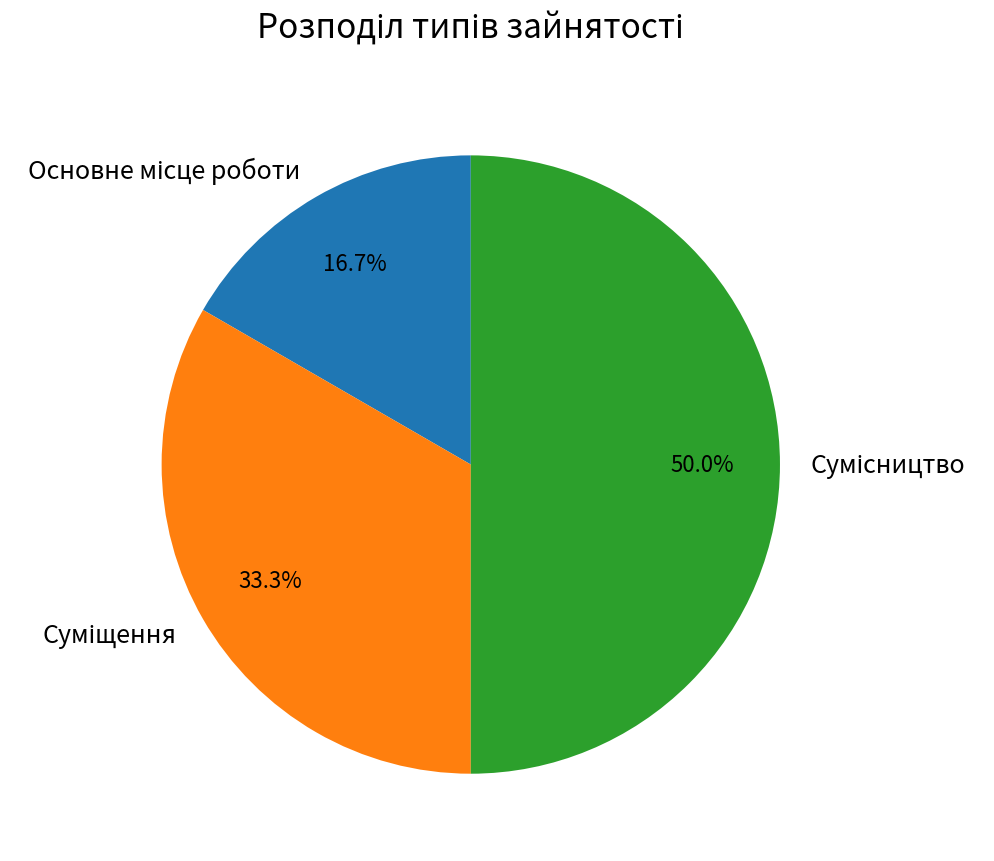

Which slice is the largest?

Сумісництво